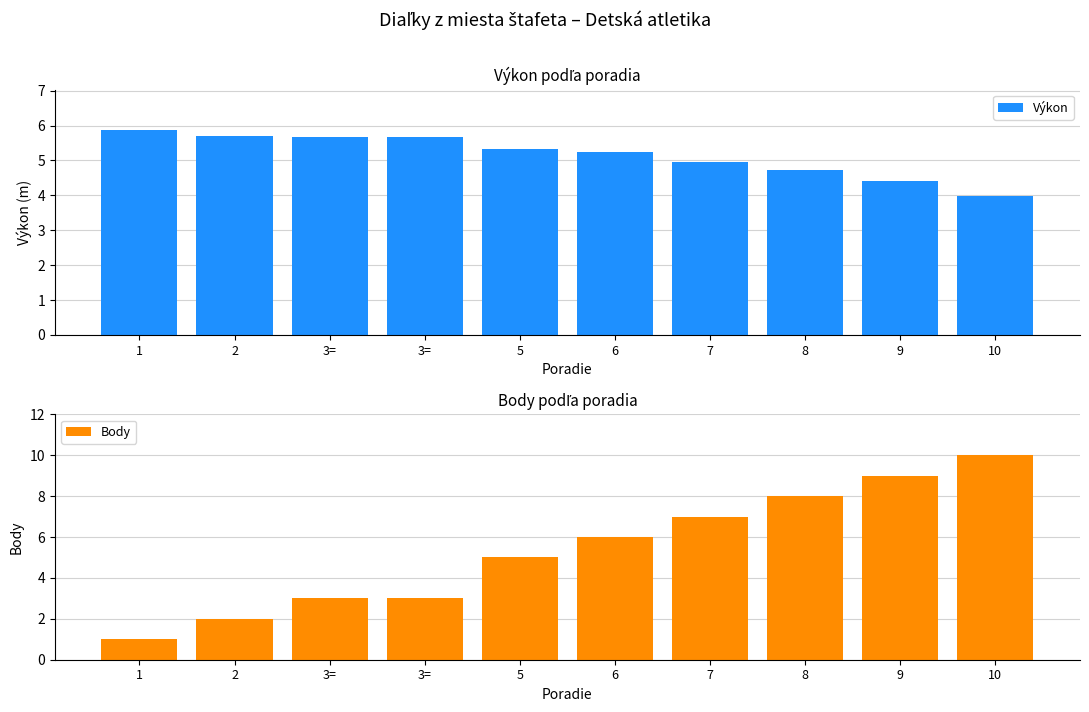

Is the value of Body at 3= greater than the value of Výkon at 8?

No